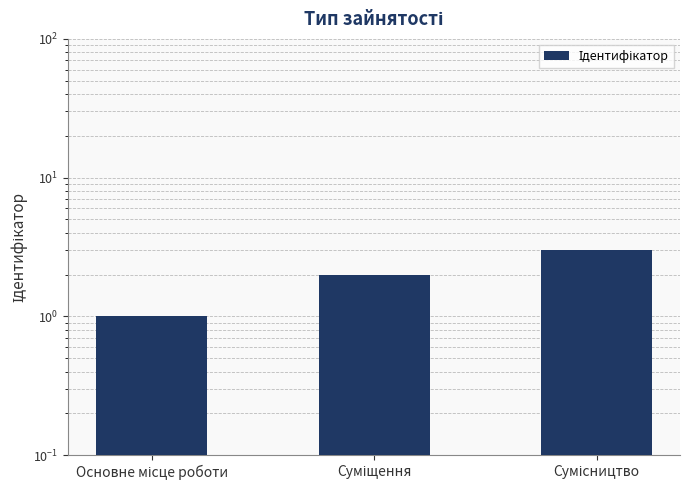

What is the sum of all values?

6